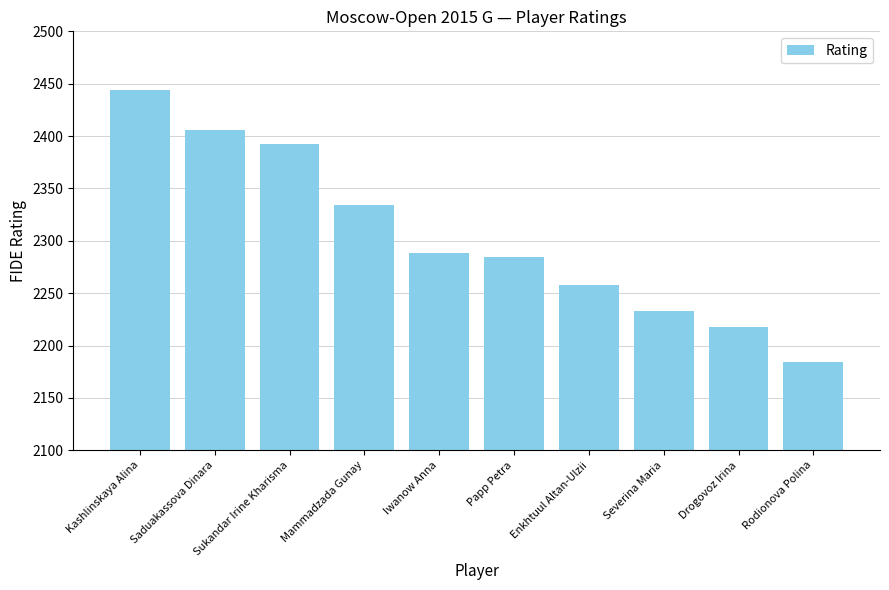

What is the average value?

2304